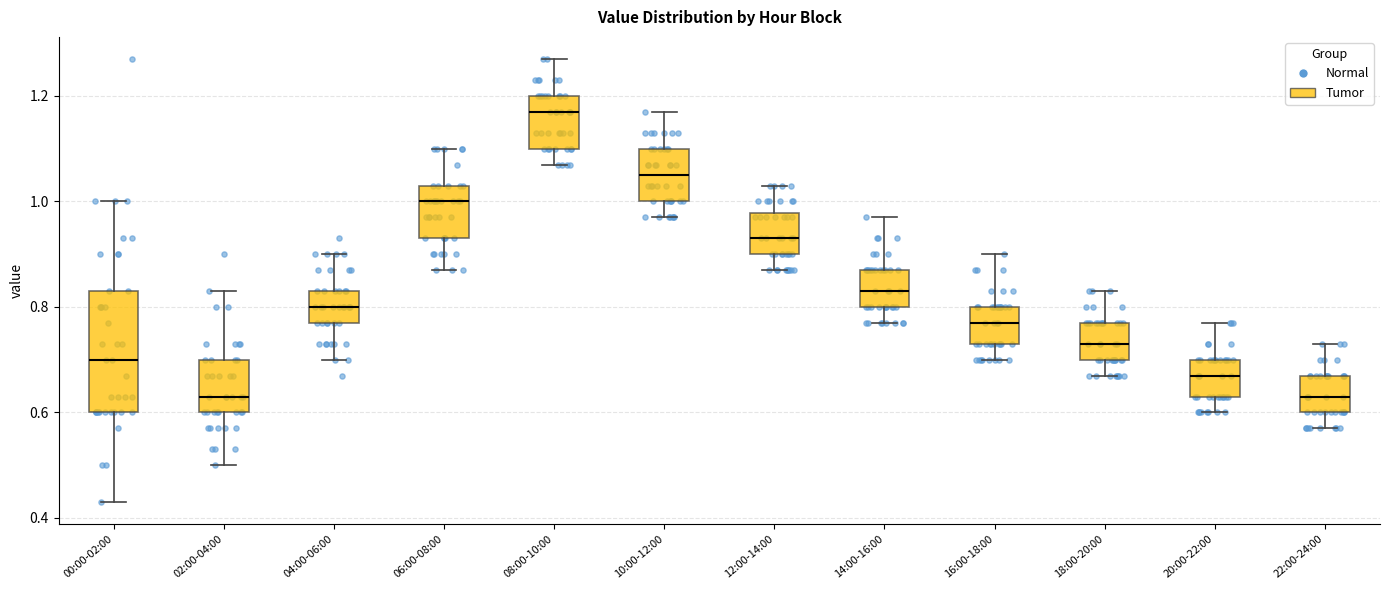

Reading left to right, read every box against the y-axis: the position of its median line, the range the box covers, and the ends of its whiskers. The values are not printed on the chart, so give them approximately, as read against the axis.

00:00-02:00: median 0.70, box 0.60 to 0.84, whiskers 0.44 to 1.00
02:00-04:00: median 0.64, box 0.60 to 0.70, whiskers 0.50 to 0.84
04:00-06:00: median 0.80, box 0.78 to 0.84, whiskers 0.70 to 0.90
06:00-08:00: median 1.00, box 0.94 to 1.04, whiskers 0.88 to 1.10
08:00-10:00: median 1.18, box 1.10 to 1.20, whiskers 1.08 to 1.28
10:00-12:00: median 1.06, box 1.00 to 1.10, whiskers 0.98 to 1.18
12:00-14:00: median 0.94, box 0.90 to 0.98, whiskers 0.88 to 1.04
14:00-16:00: median 0.84, box 0.80 to 0.88, whiskers 0.78 to 0.98
16:00-18:00: median 0.78, box 0.74 to 0.80, whiskers 0.70 to 0.90
18:00-20:00: median 0.74, box 0.70 to 0.78, whiskers 0.68 to 0.84
20:00-22:00: median 0.68, box 0.64 to 0.70, whiskers 0.60 to 0.78
22:00-24:00: median 0.64, box 0.60 to 0.68, whiskers 0.58 to 0.74